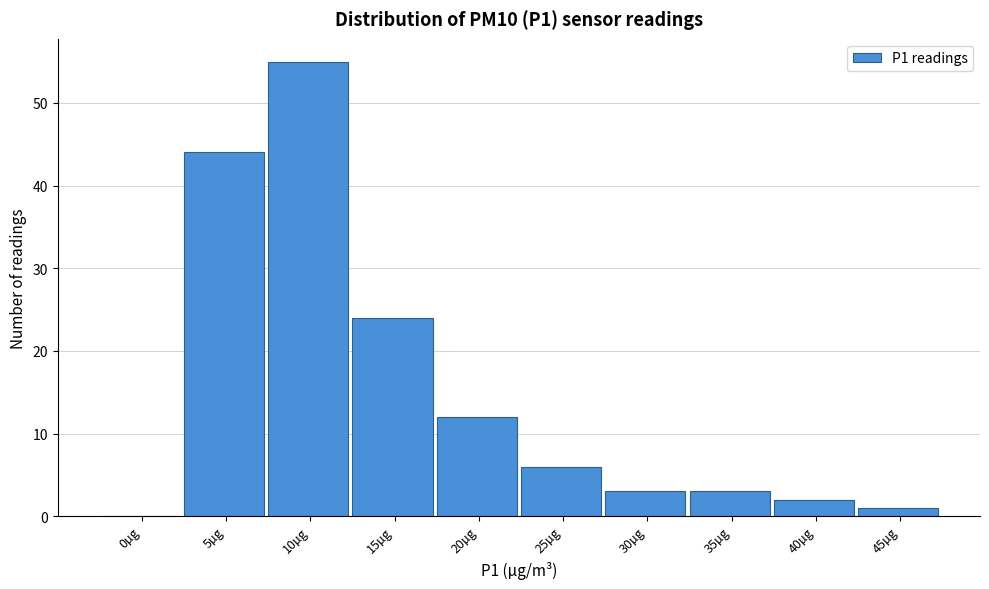

Reading right to left, what are all the values shown in this chart?

45µg=1	40µg=2	35µg=3	30µg=3	25µg=6	20µg=12	15µg=24	10µg=55	5µg=44	0µg=0